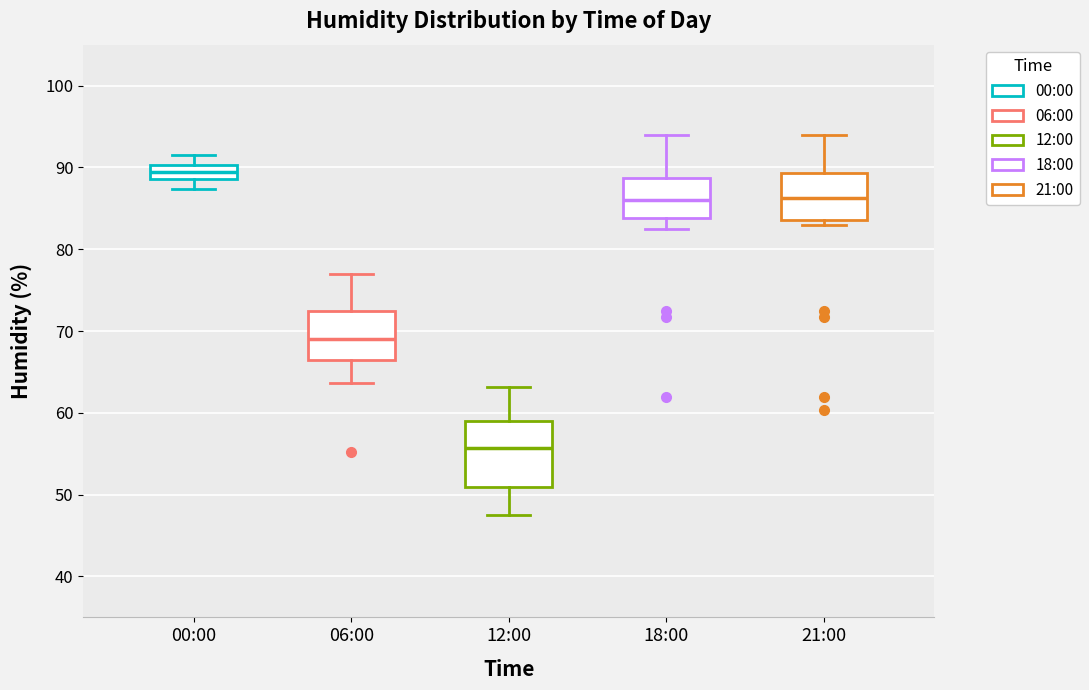

Which box has the highest median line?

00:00